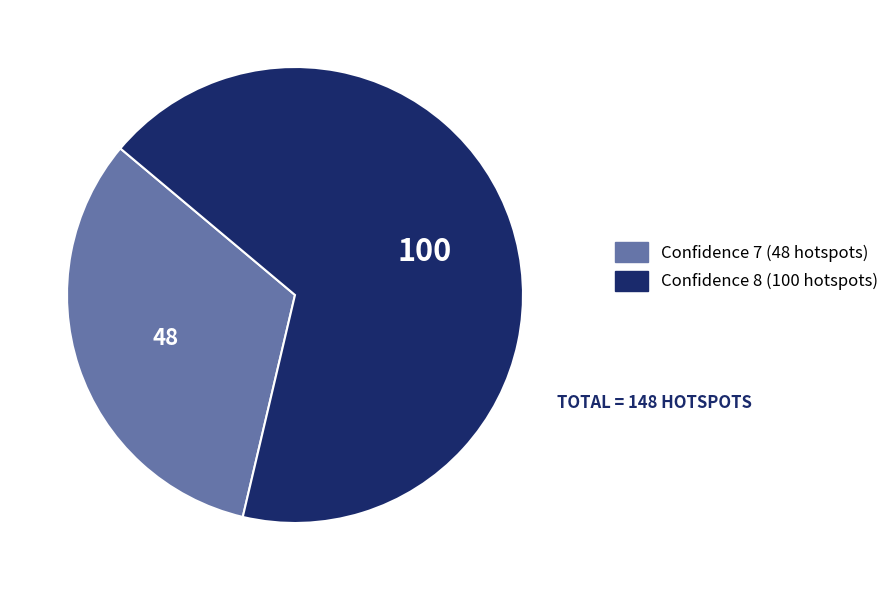

Which category has the biggest portion of the pie?

Confidence 8 (100 hotspots)